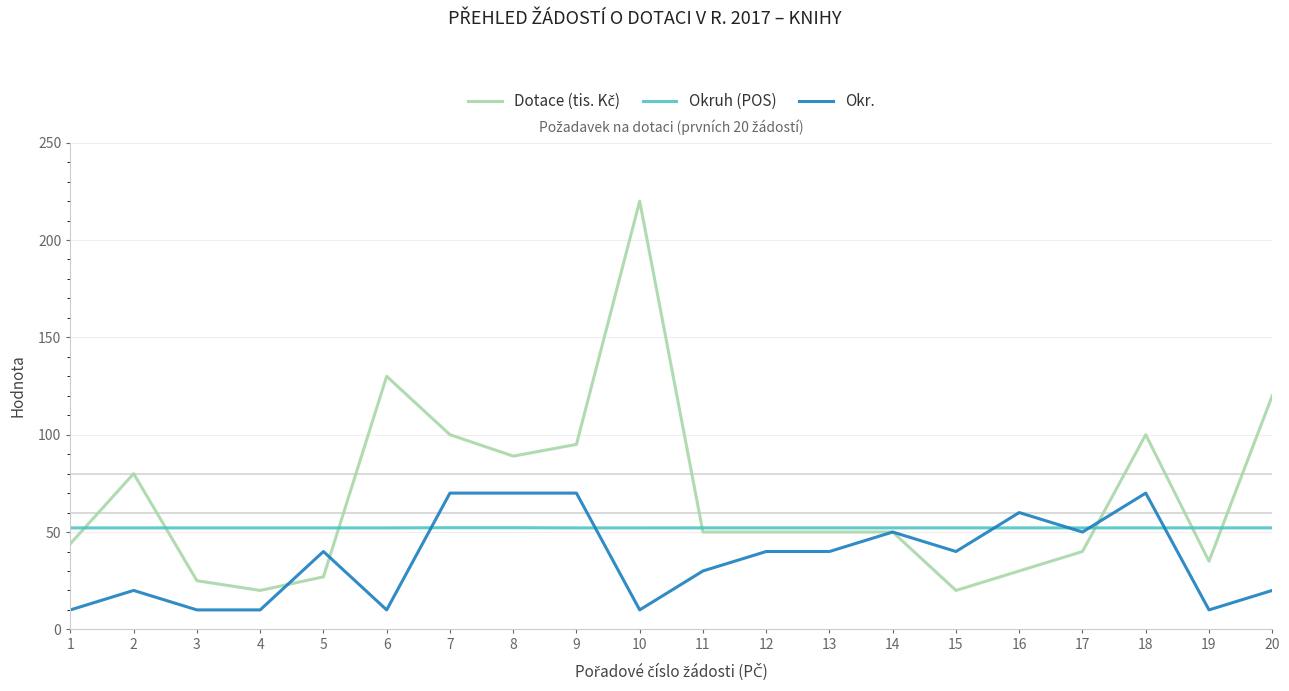

Which category has the highest value across all series?

10